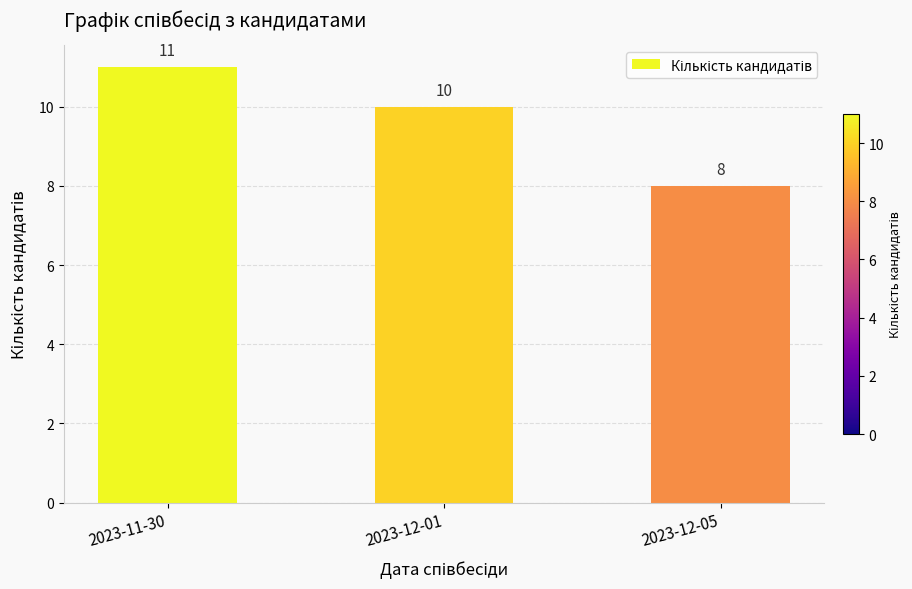

Approximately how many times larger is the value at 2023-11-30 compared to 2023-12-01?

1.1